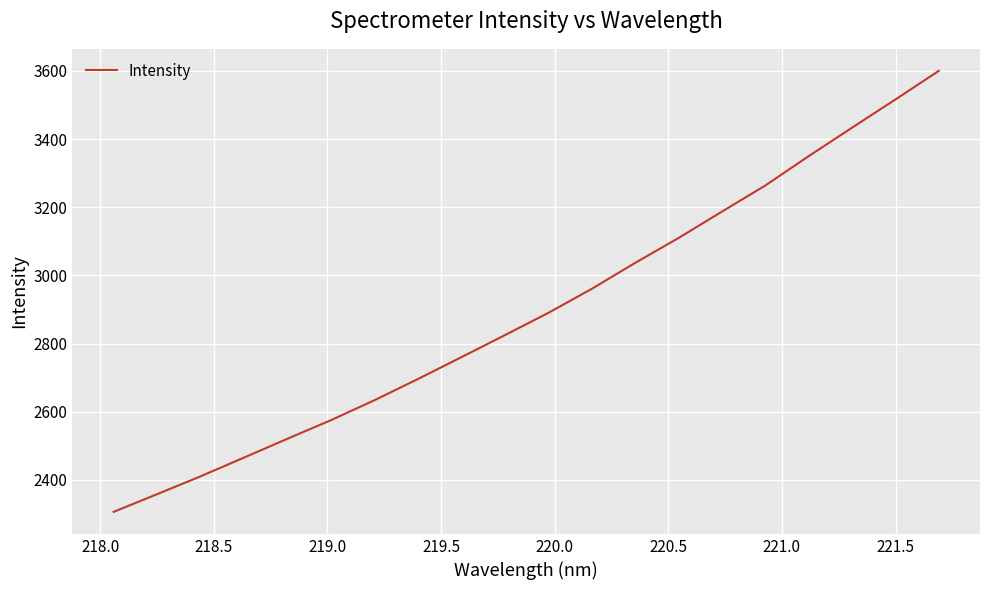

What is the smallest value displayed?

2306.3